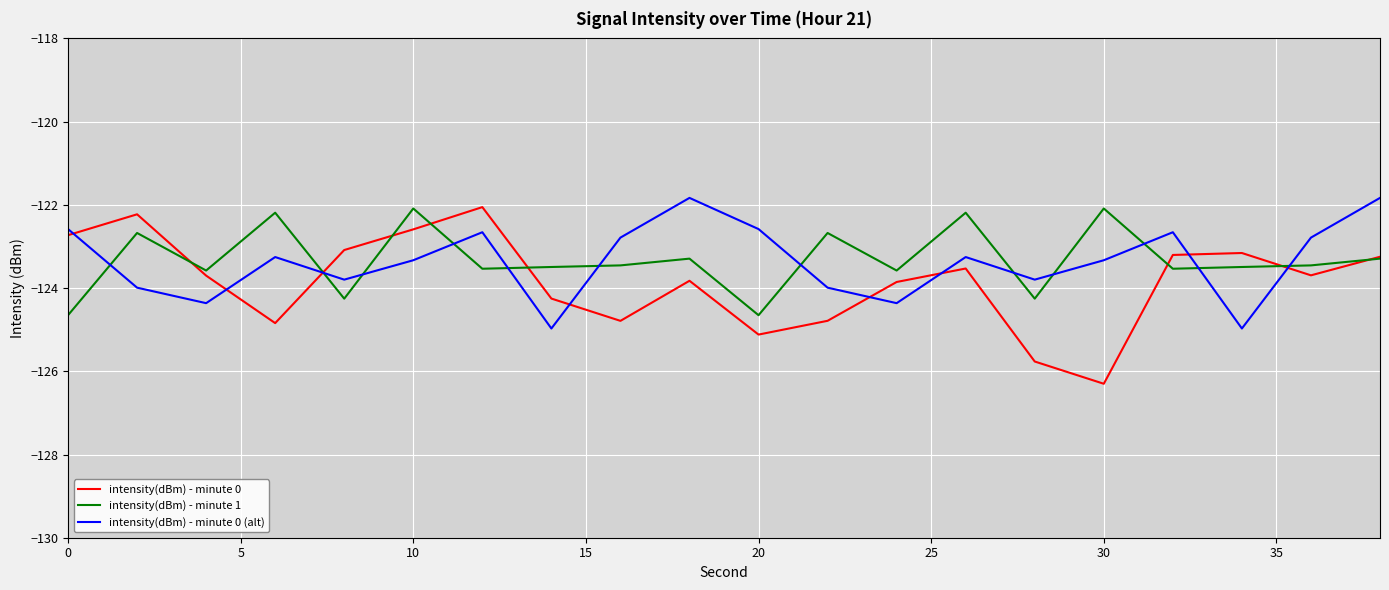

What is the minimum value for intensity(dBm) - minute 1?

-124.7